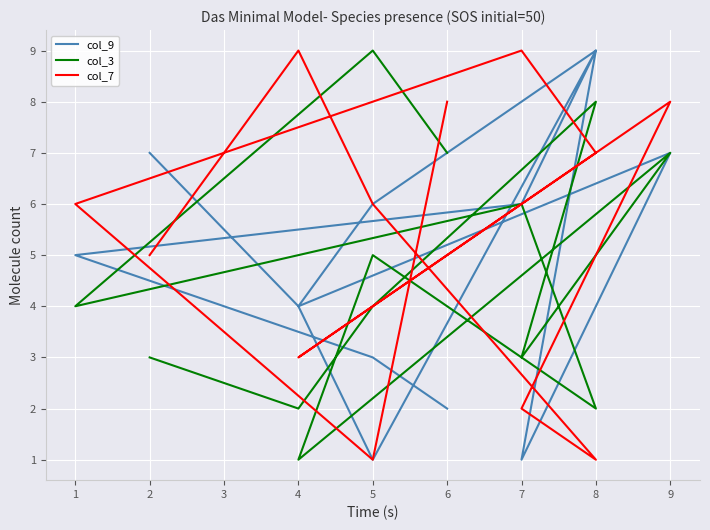

Reading left to right, extract all data points from this chart.

col_9: 7	4	6	9	1	7	4	1	9	6	5	3	2
col_3: 3	2	4	8	3	7	1	5	2	6	4	9	7
col_7: 5	9	6	1	2	8	3	4	7	9	6	1	8